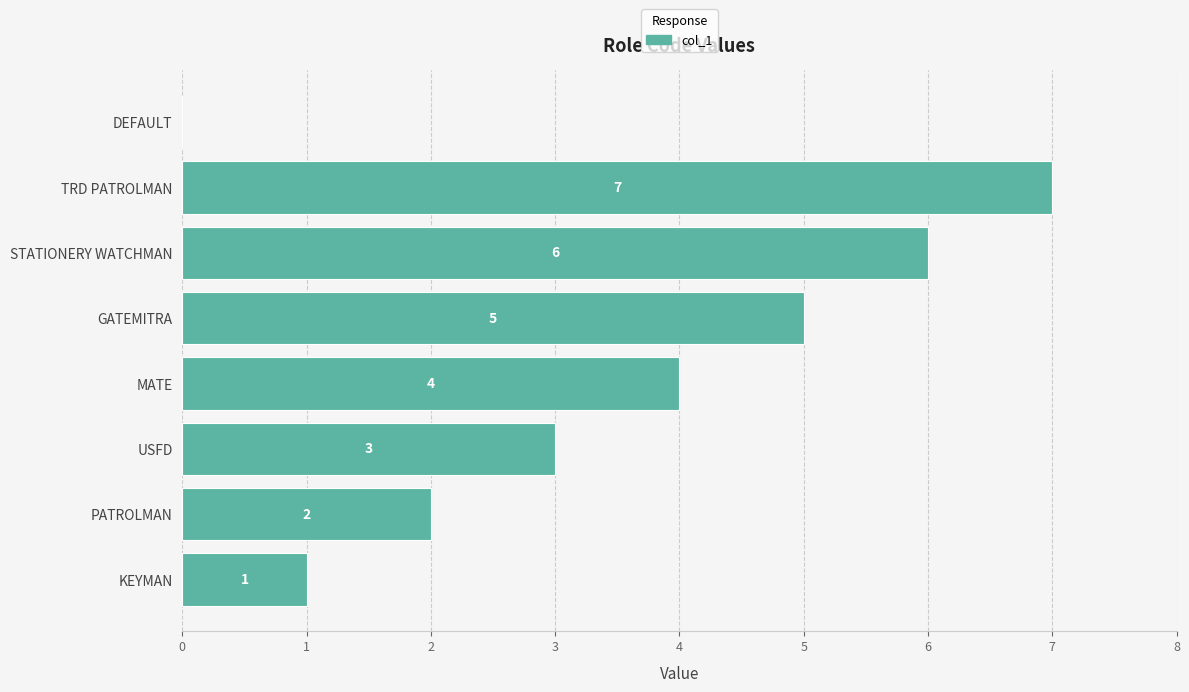

Reading top to bottom, list all the values displayed in this chart.

DEFAULT=0	TRD PATROLMAN=7	STATIONERY WATCHMAN=6	GATEMITRA=5	MATE=4	USFD=3	PATROLMAN=2	KEYMAN=1